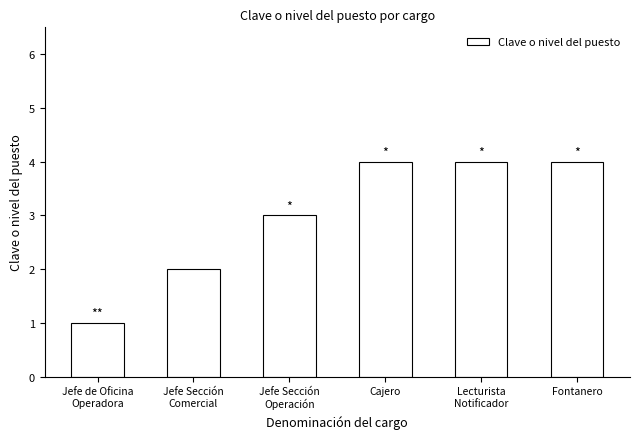

What position from the right is Cajero?

3